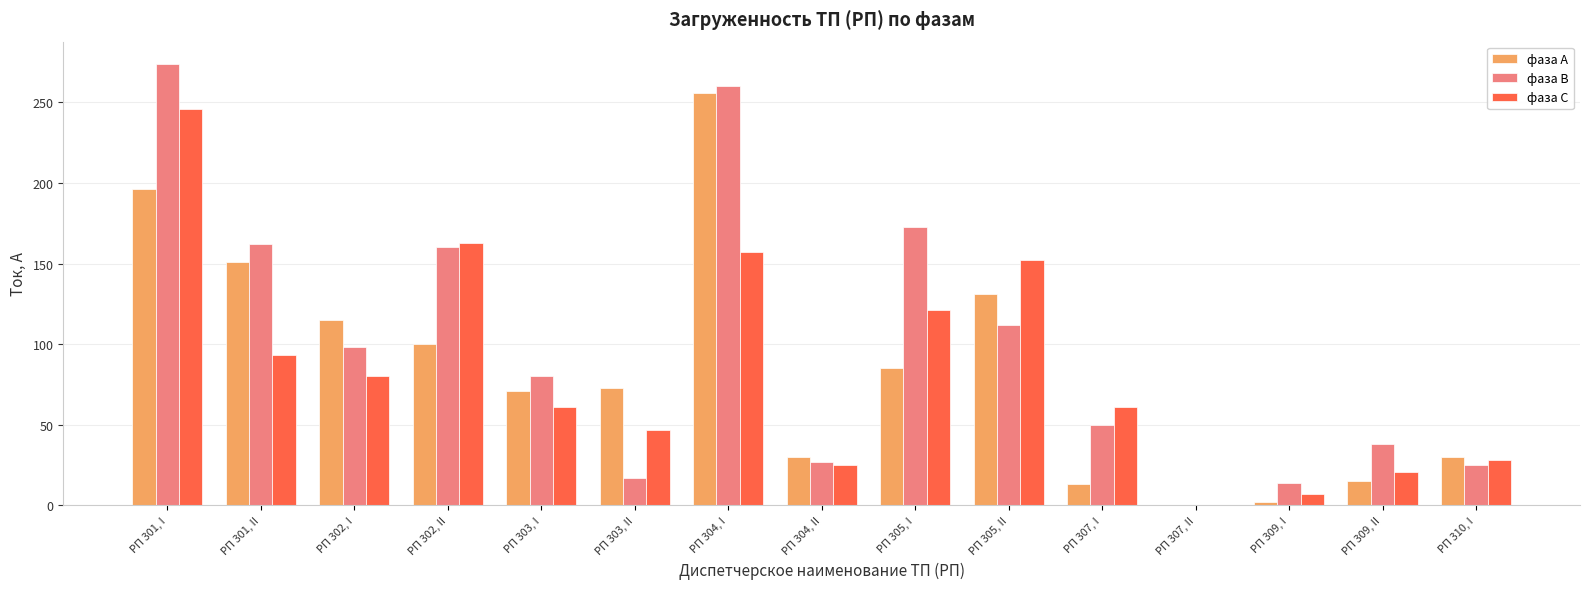

What is the sum of the фаза С values at РП 307, II and РП 301, II?

93